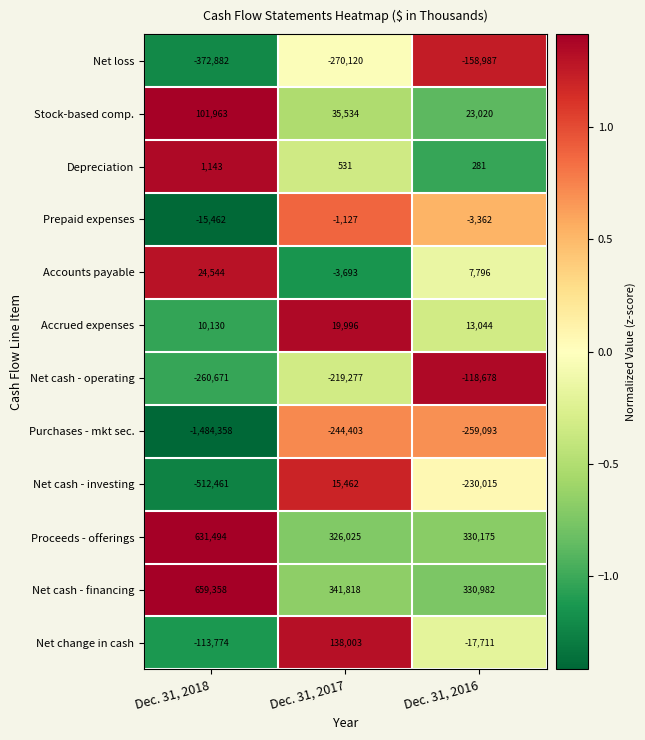

Which series has the largest total across all categories?

Net cash - financing